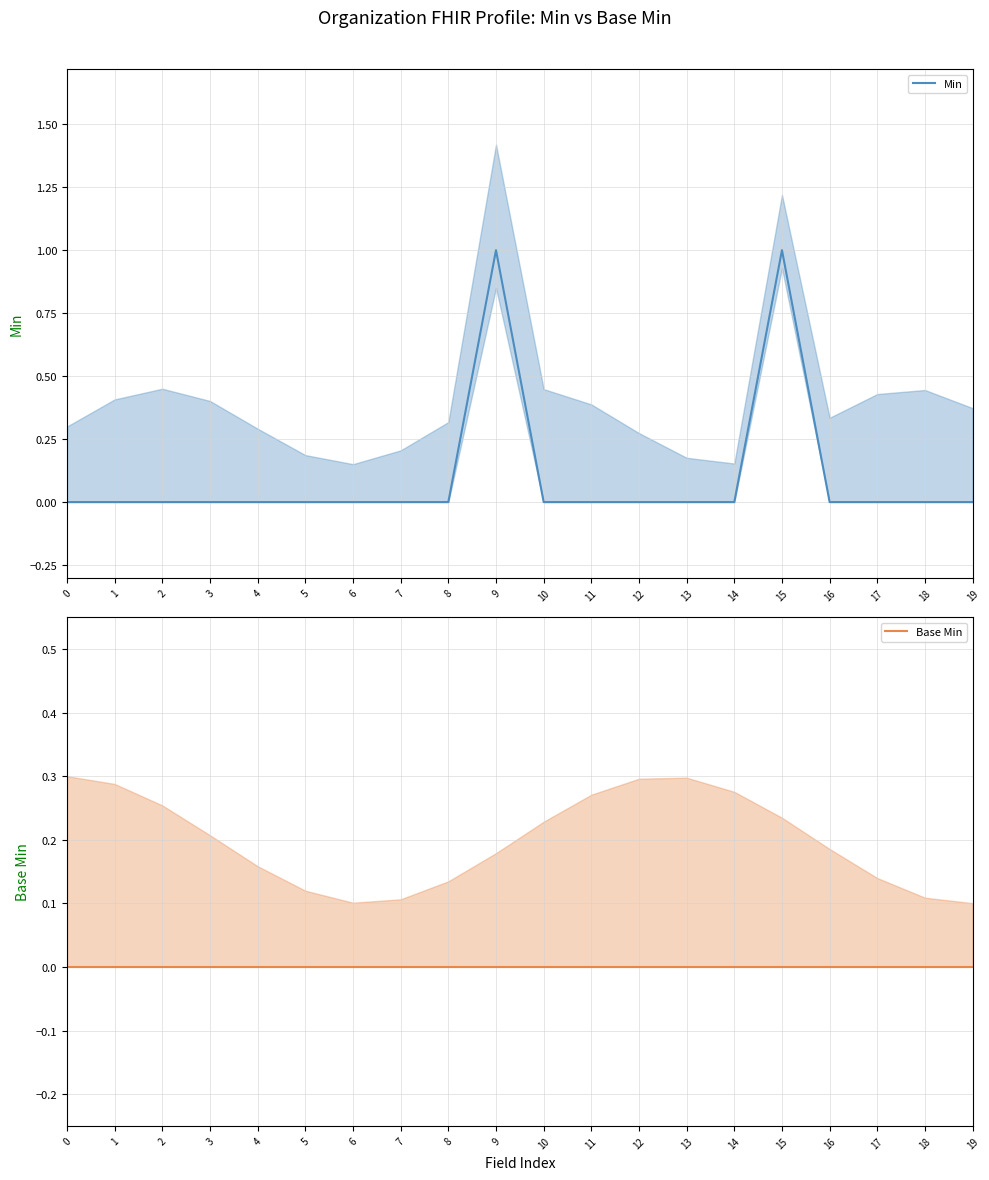

What are all the series names shown in the legend?

Min, Base Min